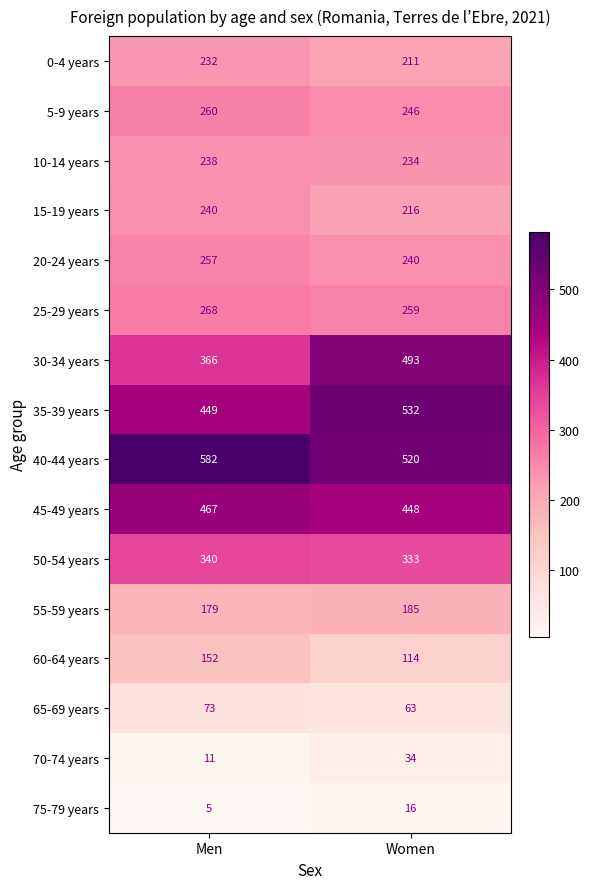

Rank the series at Women from lowest to highest value.

75-79 years, 70-74 years, 65-69 years, 60-64 years, 55-59 years, 0-4 years, 15-19 years, 10-14 years, 20-24 years, 5-9 years, 25-29 years, 50-54 years, 45-49 years, 30-34 years, 40-44 years, 35-39 years